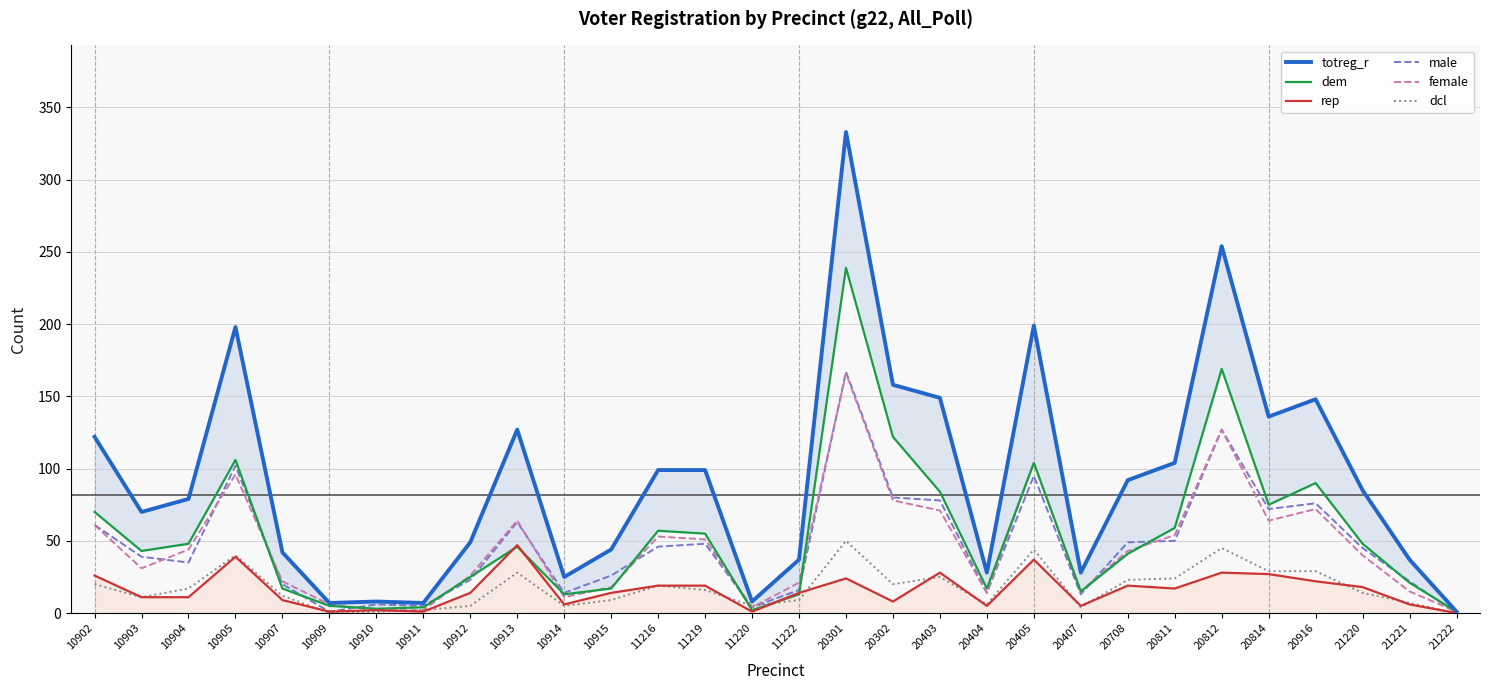

At how many categories does at least one series exceed 114?

10